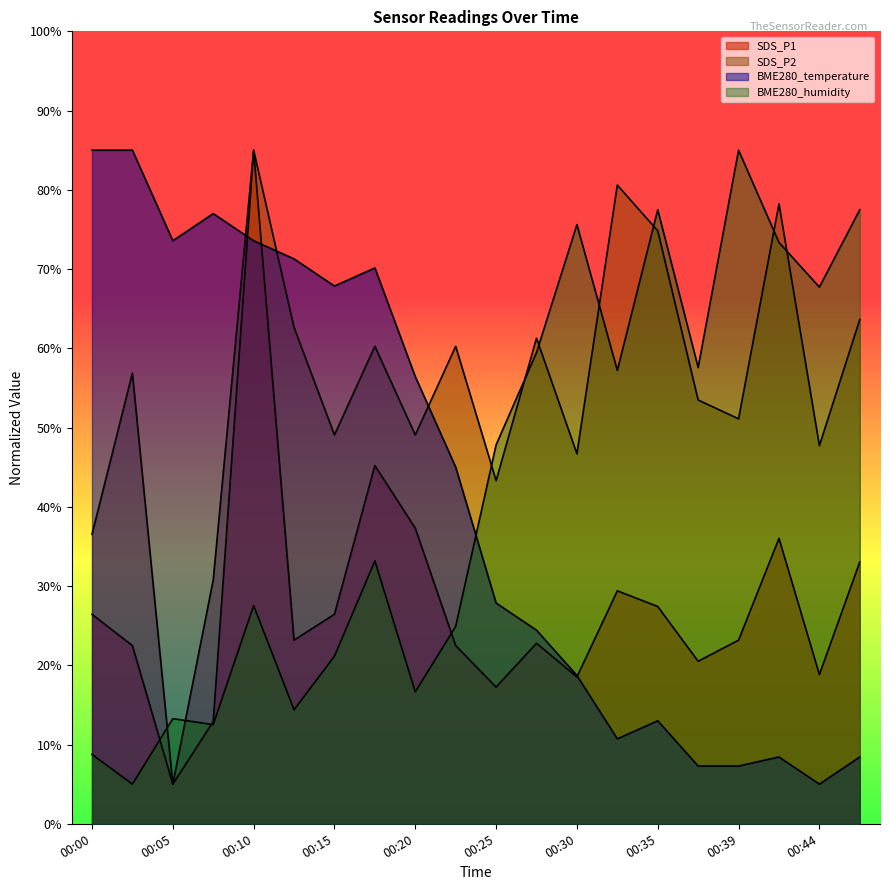

How many data points in SDS_P2 are above 56?

10